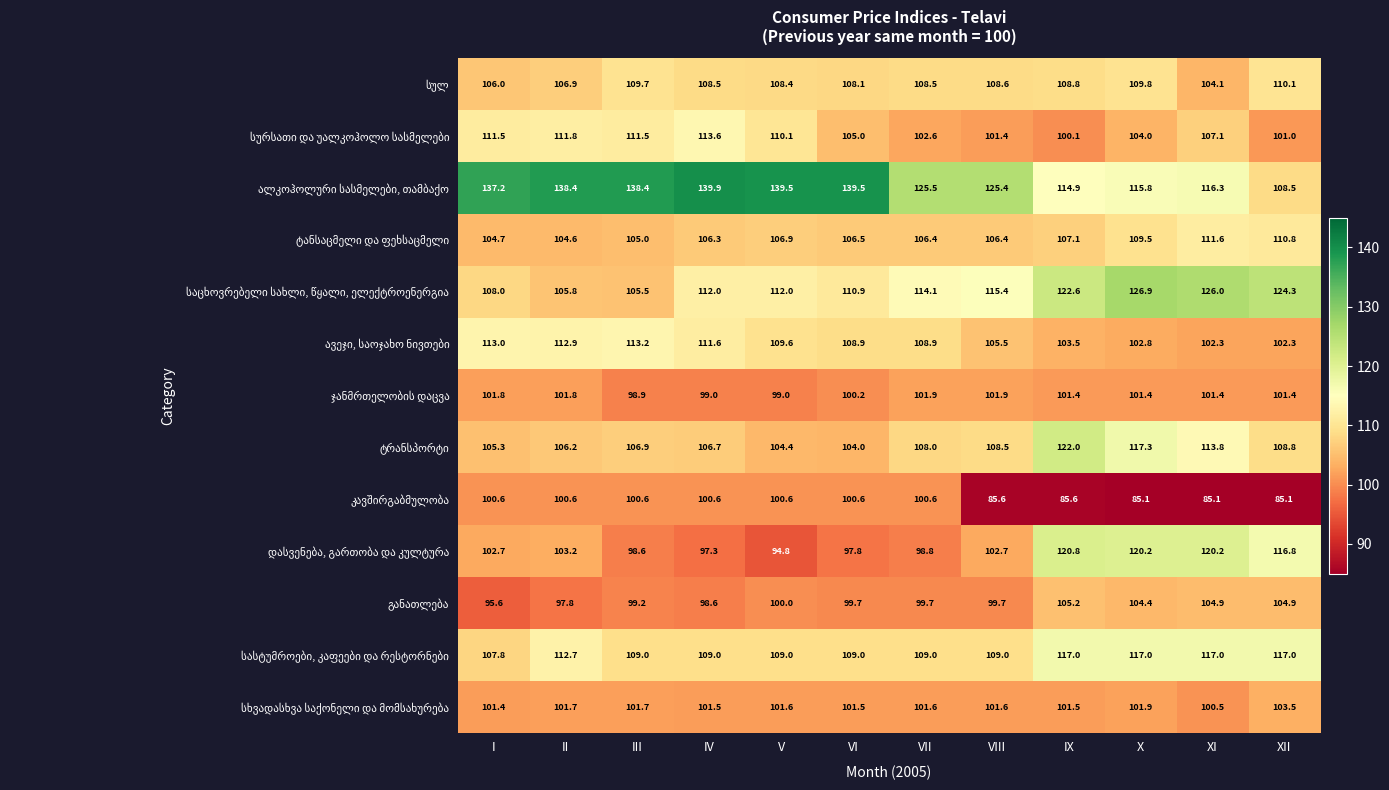

What is the difference between the highest and lowest values at XI?

40.9